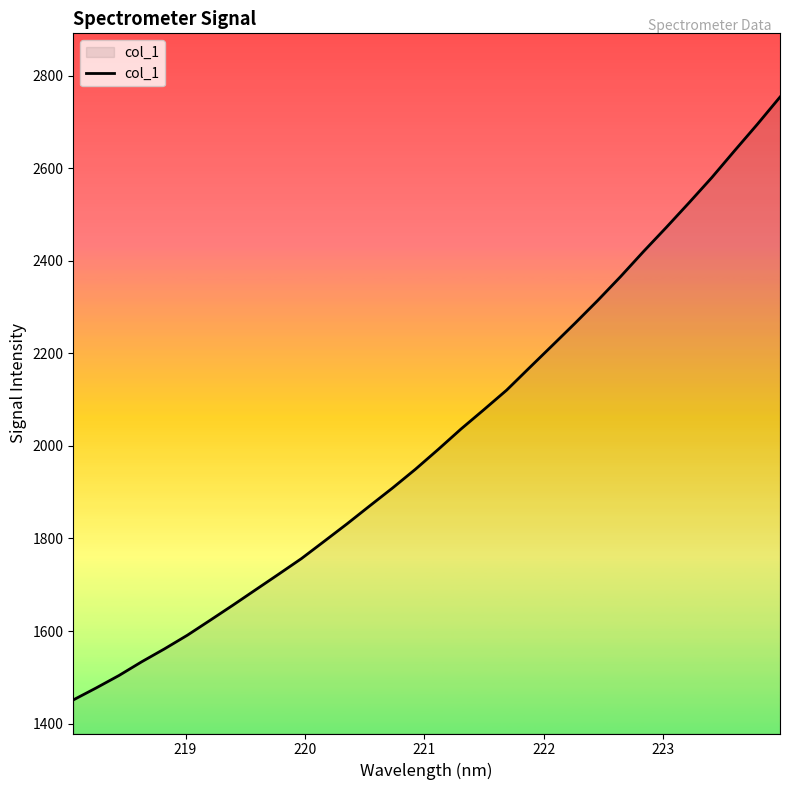

True or false: the data has more than 1 interior local peaks.

False